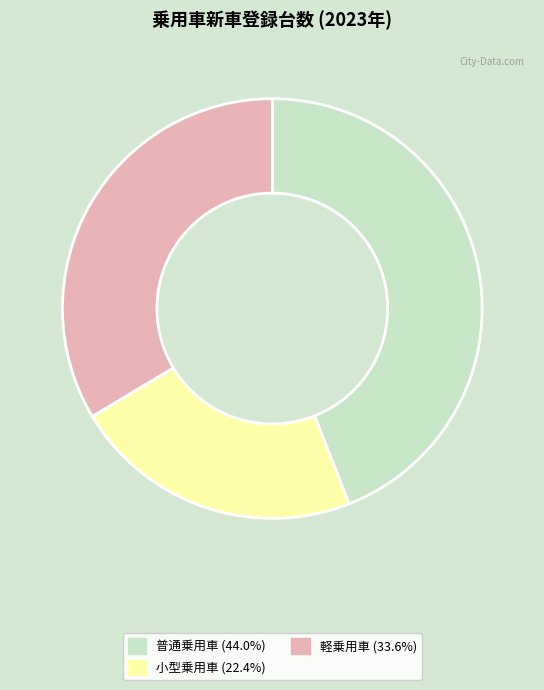

What is the ratio of the value at 普通乗用車 (44.0%) to the value at 小型乗用車 (22.4%)?

2.0